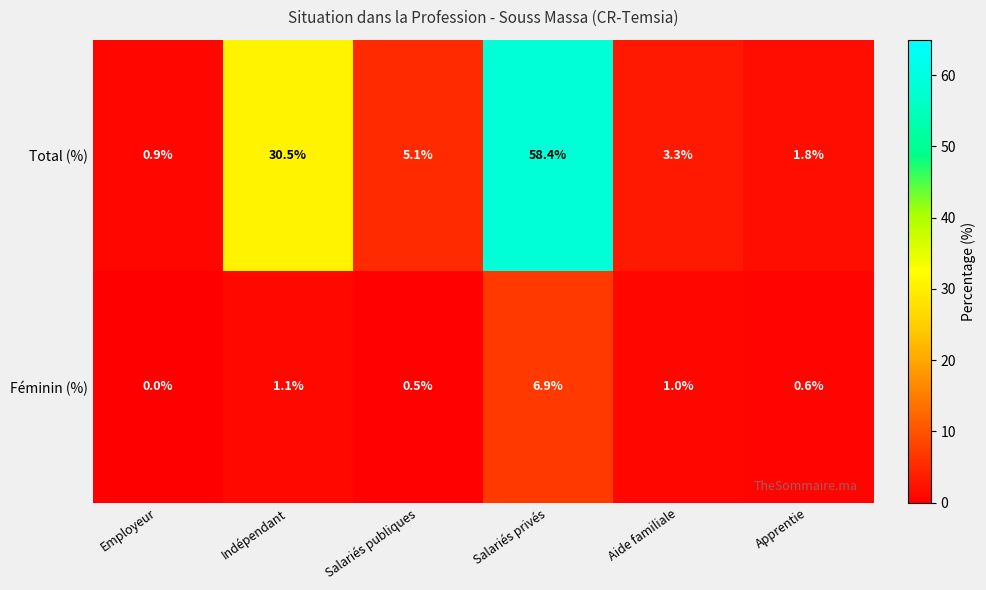

At Salariés publiques, list the series in order from smallest to largest.

Féminin (%), Total (%)